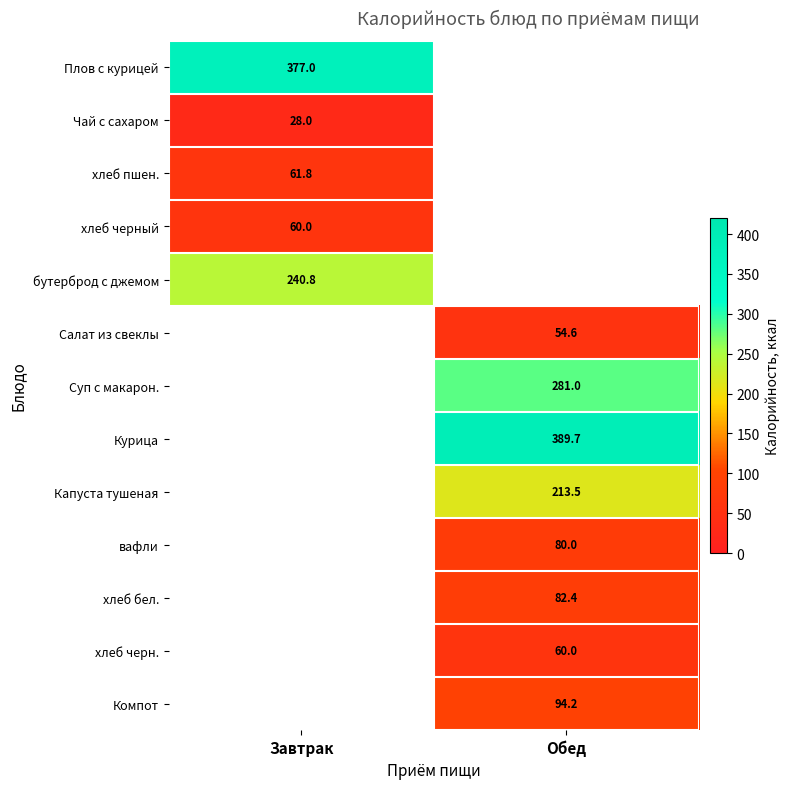

The value of хлеб черный at Завтрак is 60.0. True or false?

True